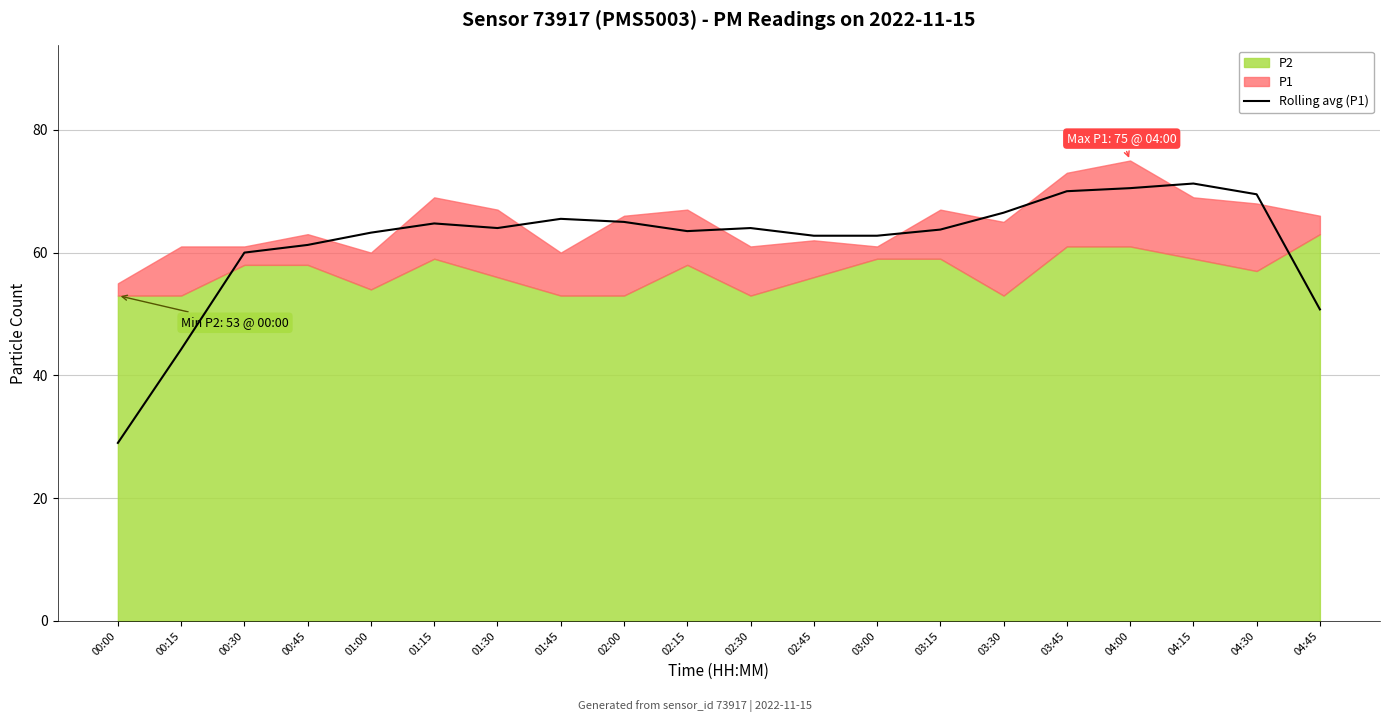

At which label does Rolling avg (P1) reach its minimum?

00:00